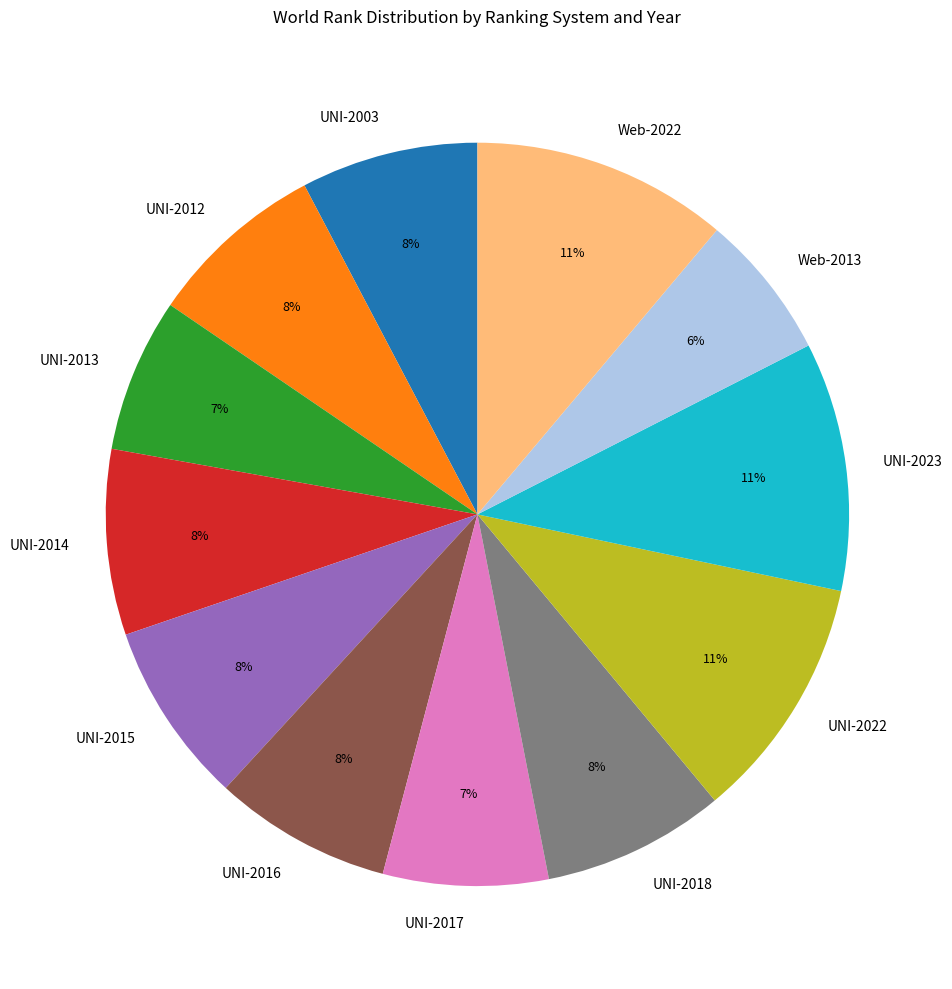

True or false: UNI-2016 accounts for 8% of the total.

True